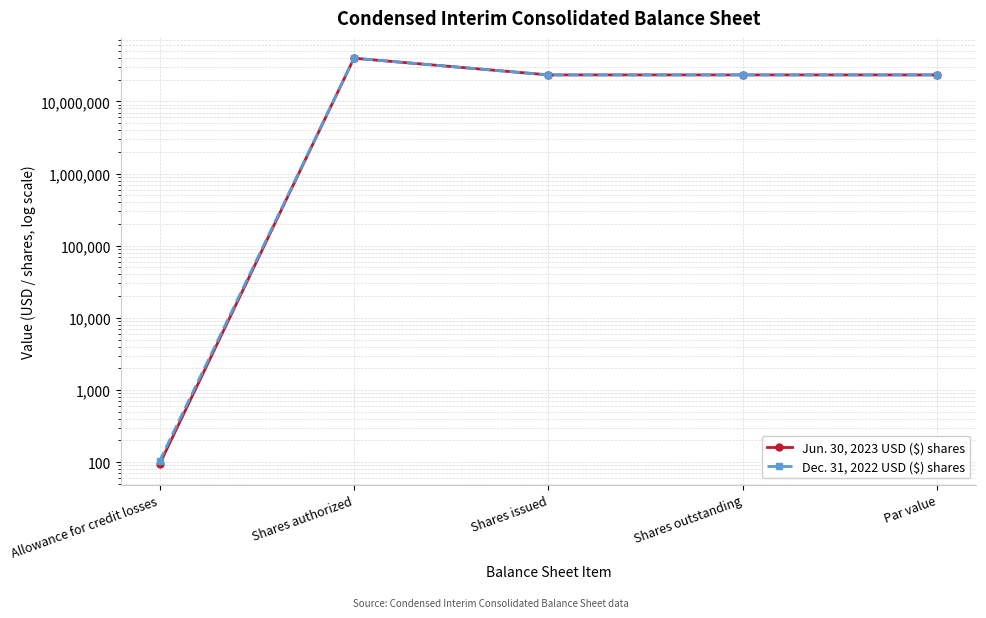

At which label does Jun. 30, 2023 USD ($) shares reach its minimum?

Allowance for credit losses